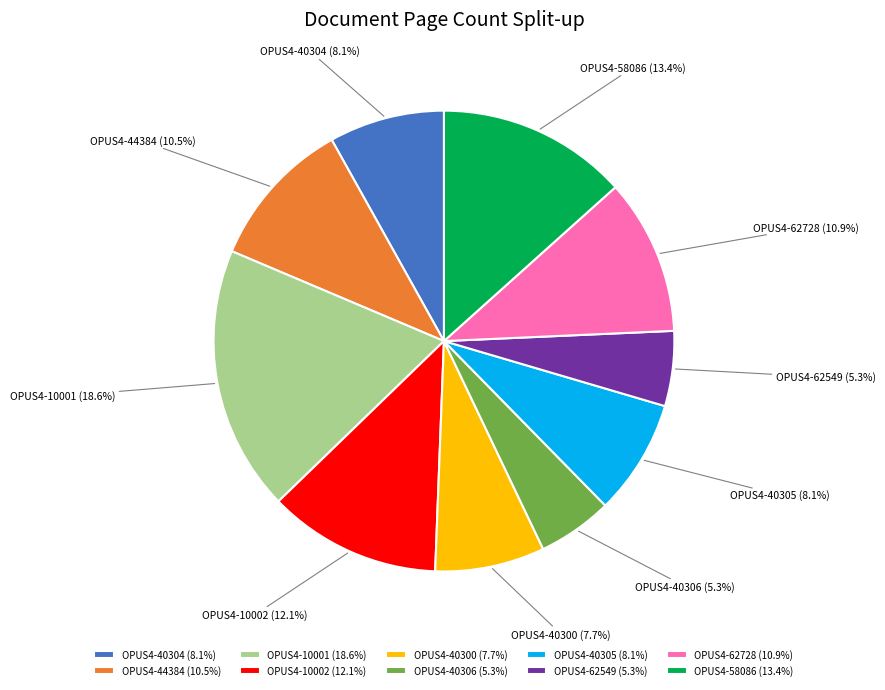

Does any single category account for the majority?

No